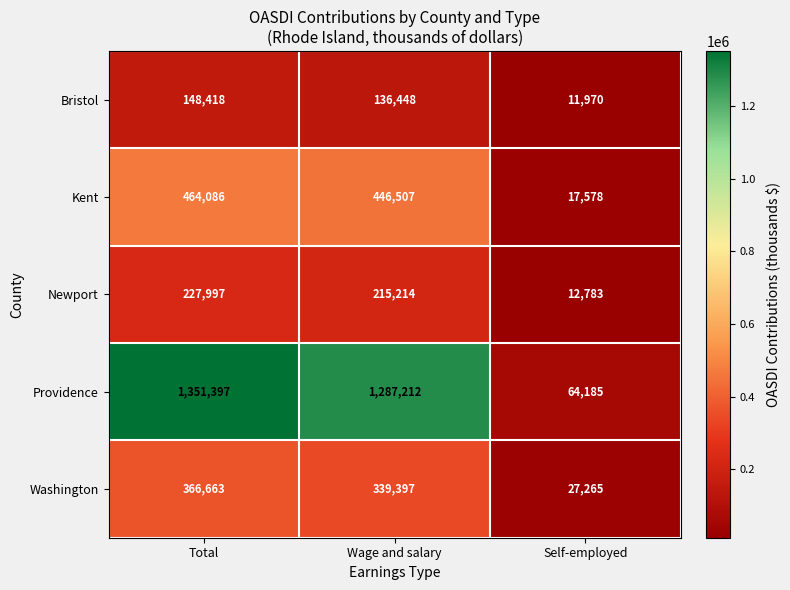

Is it true that Bristol equals 231862 at Wage and salary?

False